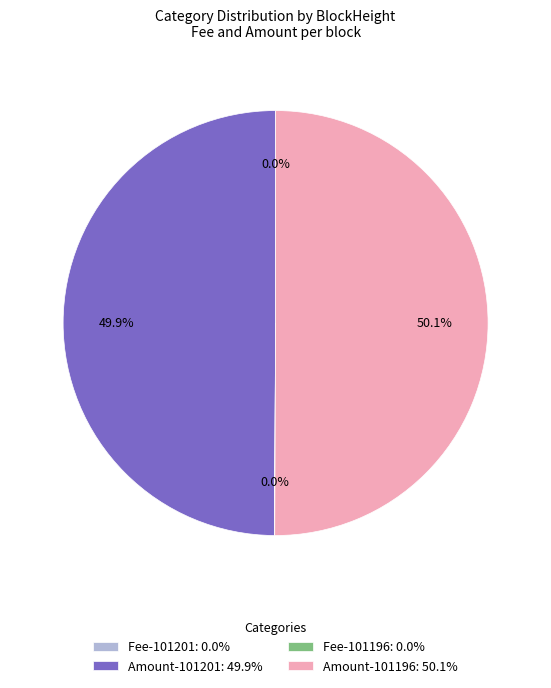

Do Amount-101201: 49.9% and Amount-101196: 50.1% together represent more than half of the pie?

Yes